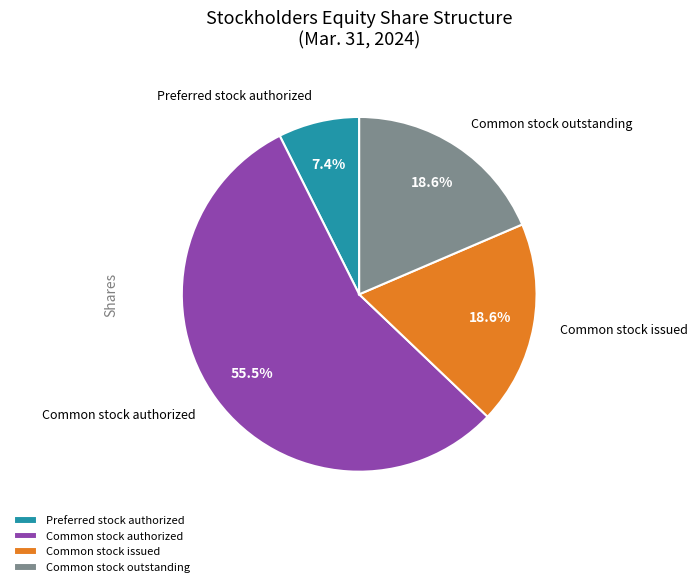

Which category has the biggest portion of the pie?

Common stock authorized